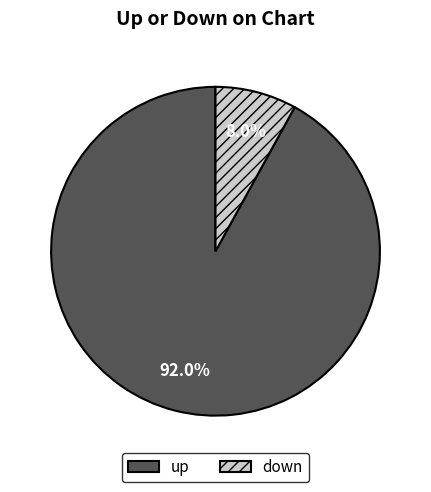

To the nearest percent, what portion does down represent?

8%